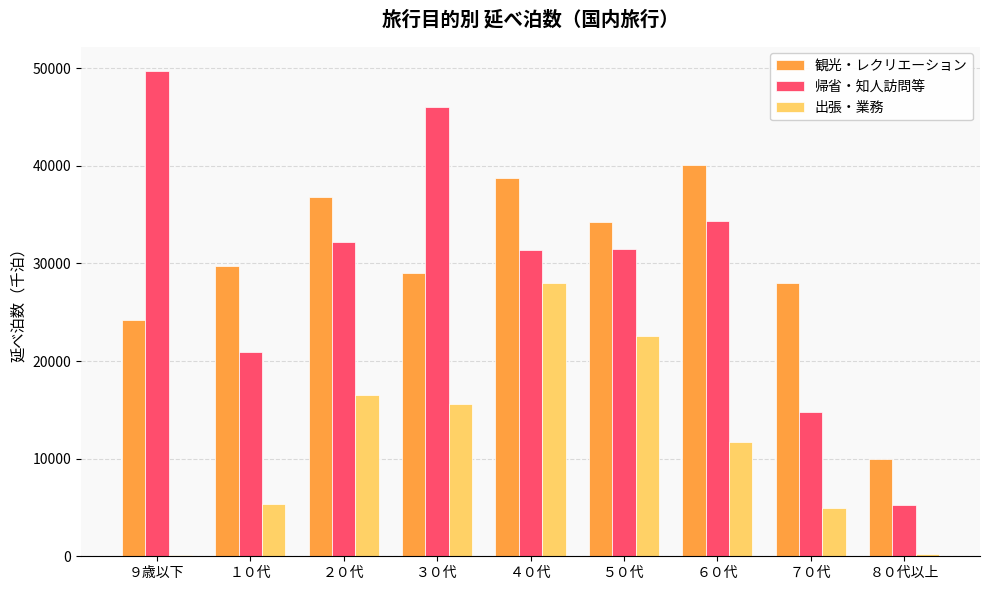

What is the greatest value displayed?

49735